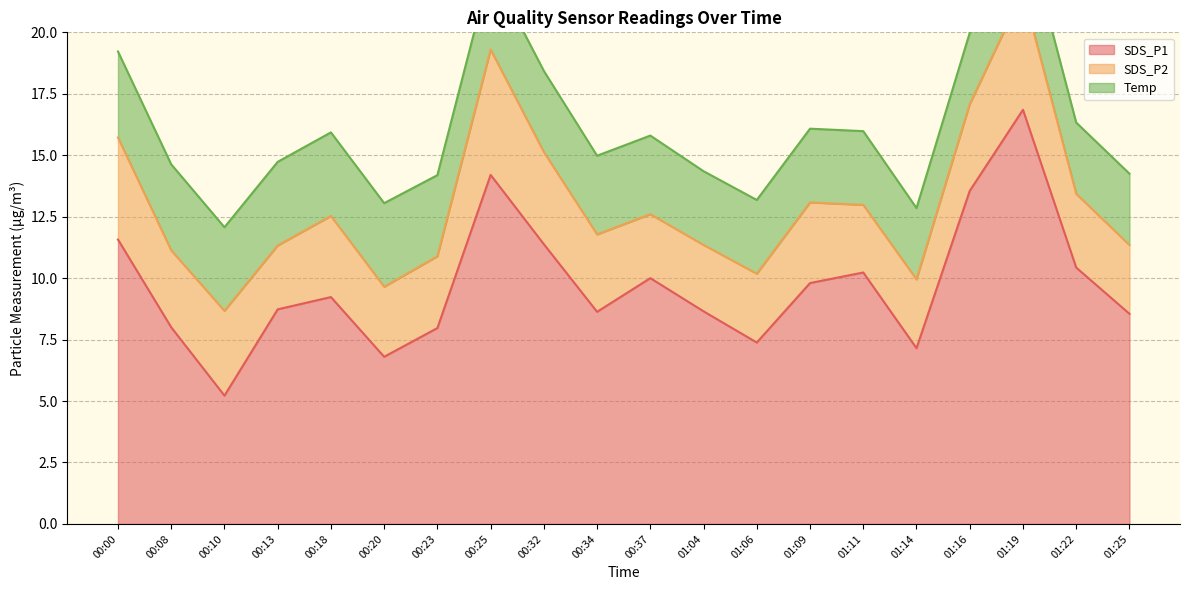

What is the difference between the highest and lowest values at 00:18?

5.9